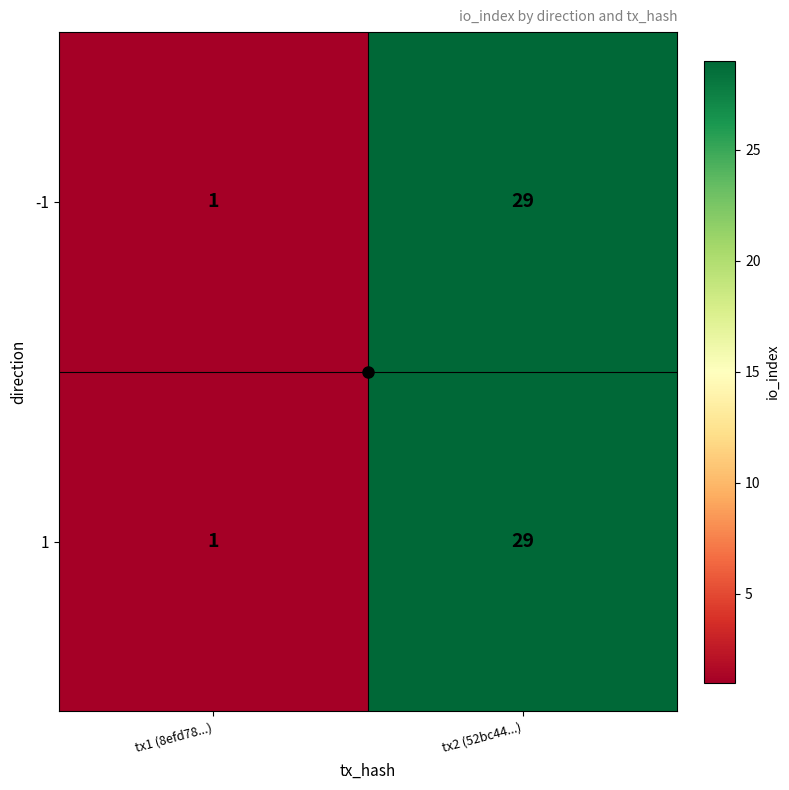

How many data points does each series have?

2